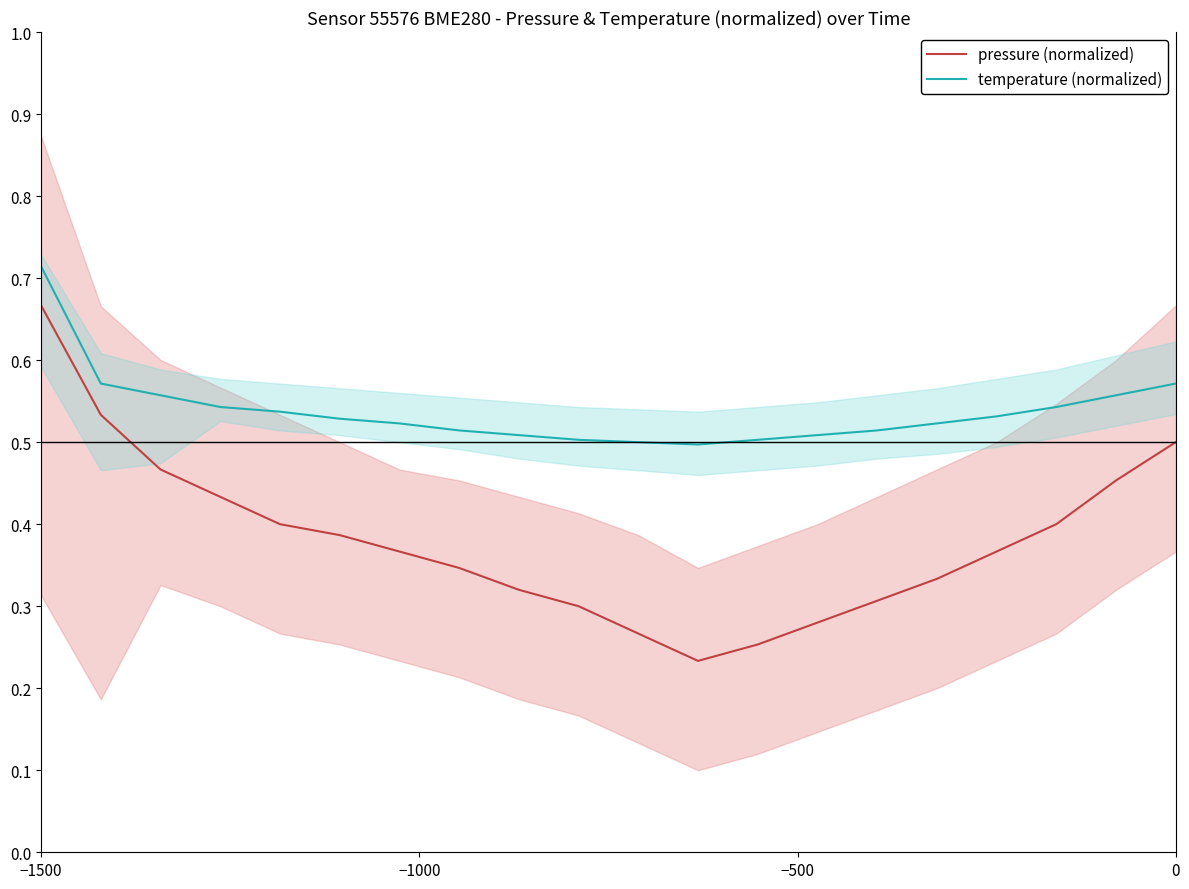

True or false: temperature (normalized) and pressure (normalized) cross at least once.

False